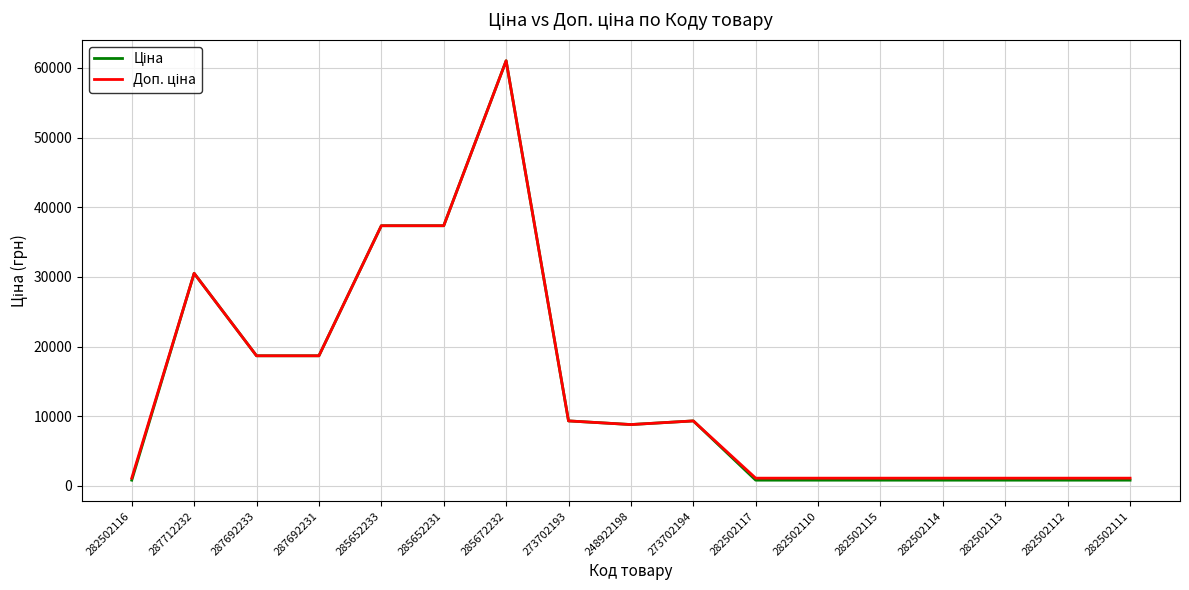

What is the greatest value displayed?

61024.7